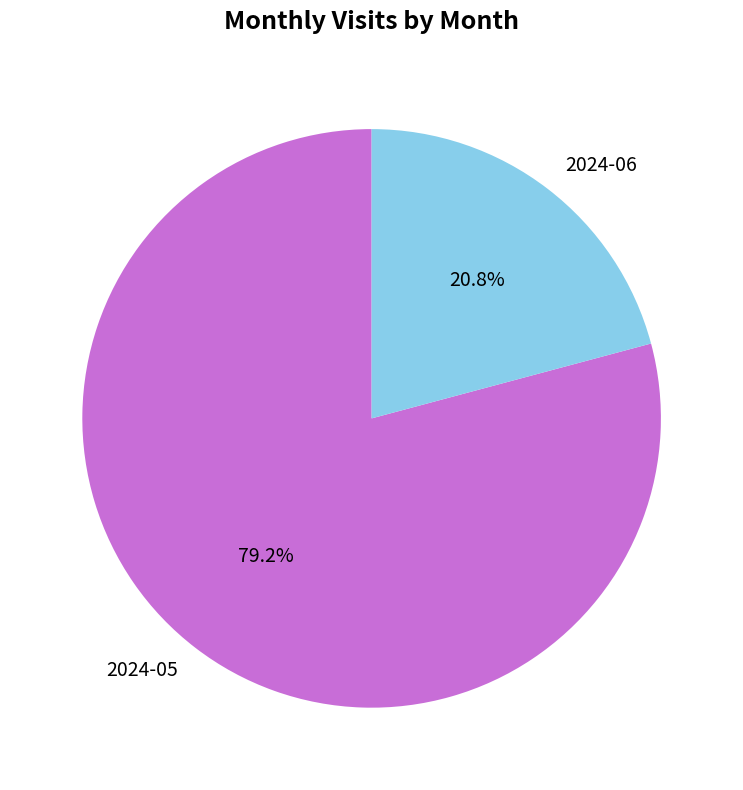

True or false: 2024-05 accounts for 79% of the total.

True